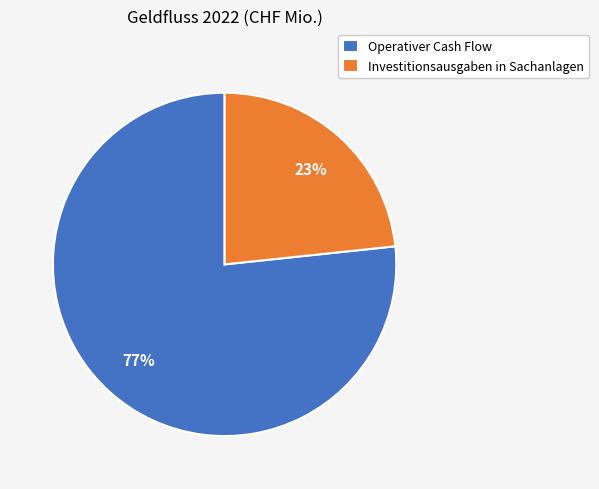

To the nearest percent, what percentage of the pie is Operativer Cash Flow?

77%